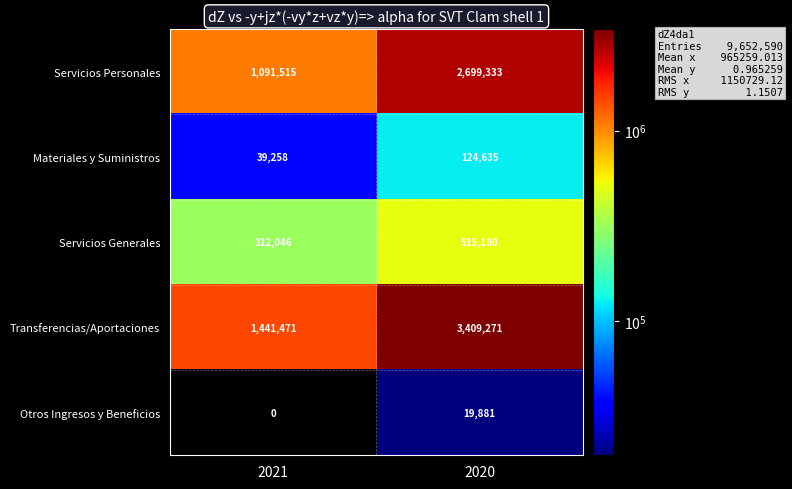

What is the sum of all Transferencias/Aportaciones values?

4850742